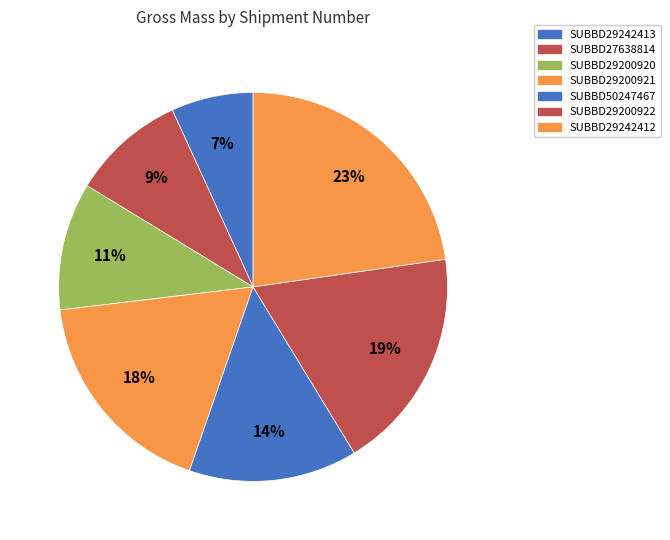

To the nearest percent, what is the difference between the largest and smallest slice percentages?

16%